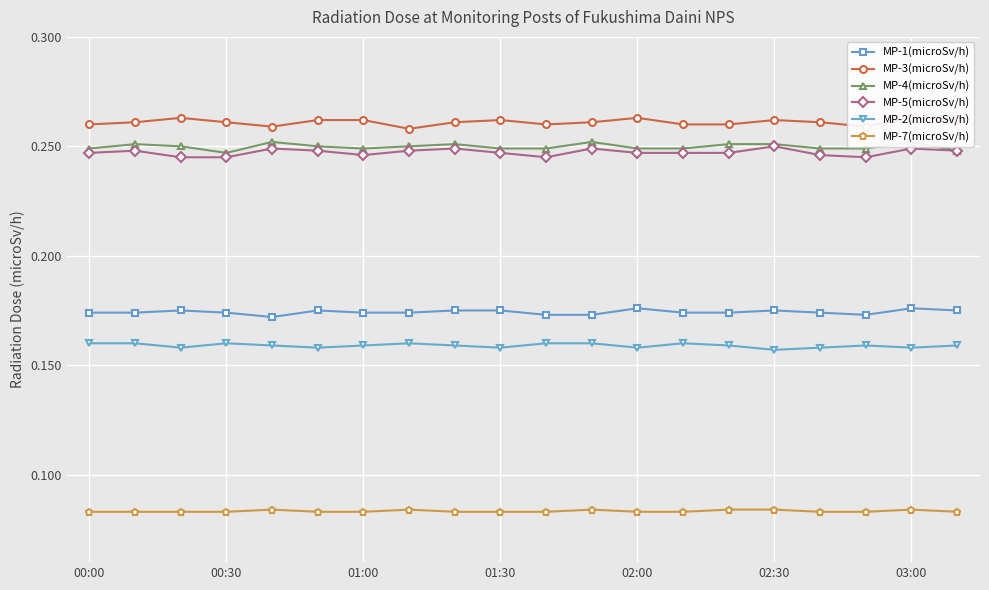

The MP-2(microSv/h) series shows 0.3 at 00:00. True or false?

False